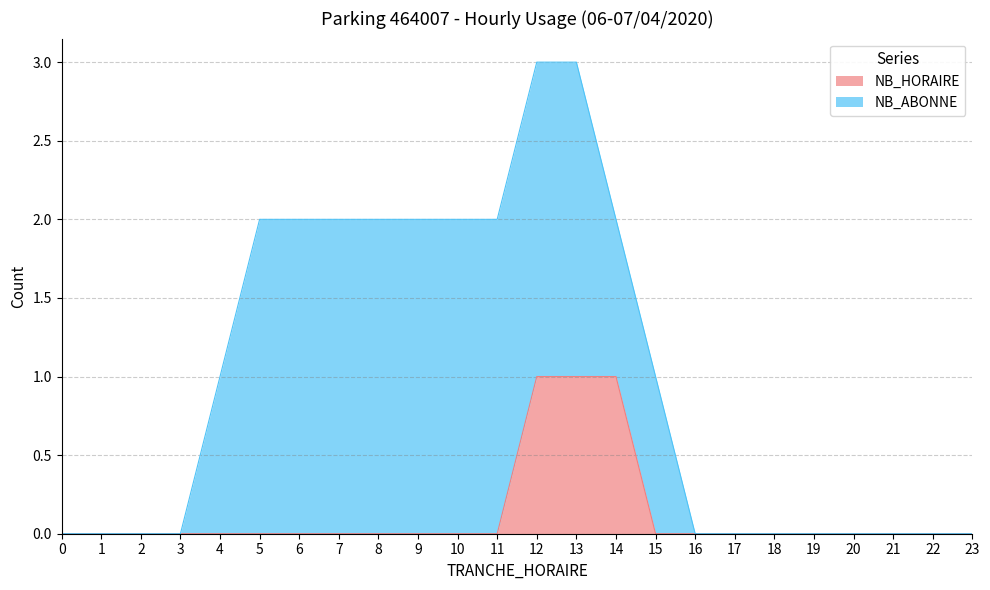

True or false: NB_HORAIRE has a value of 0 at 23.

True